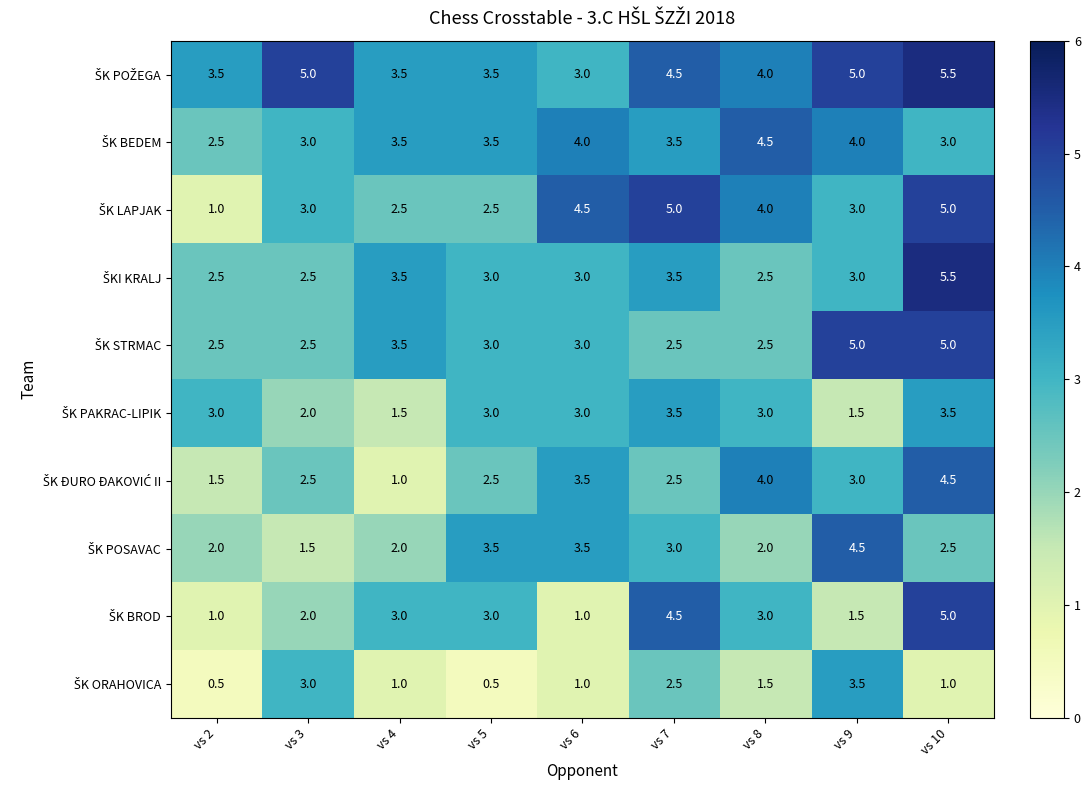

Count the number of data series in this chart.

10